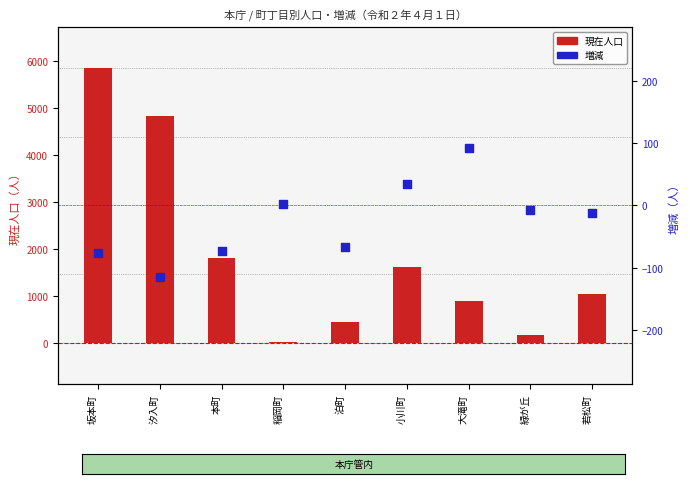

What are all the series names shown in the legend?

現在人口, 増減